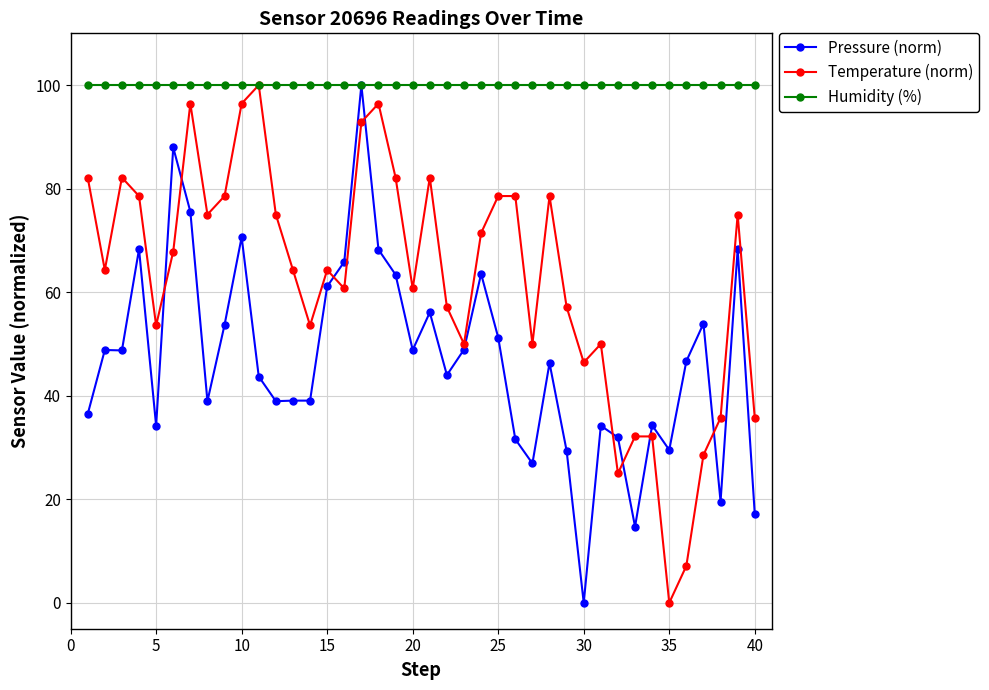

How many positive values does the Pressure (norm) series have?

39